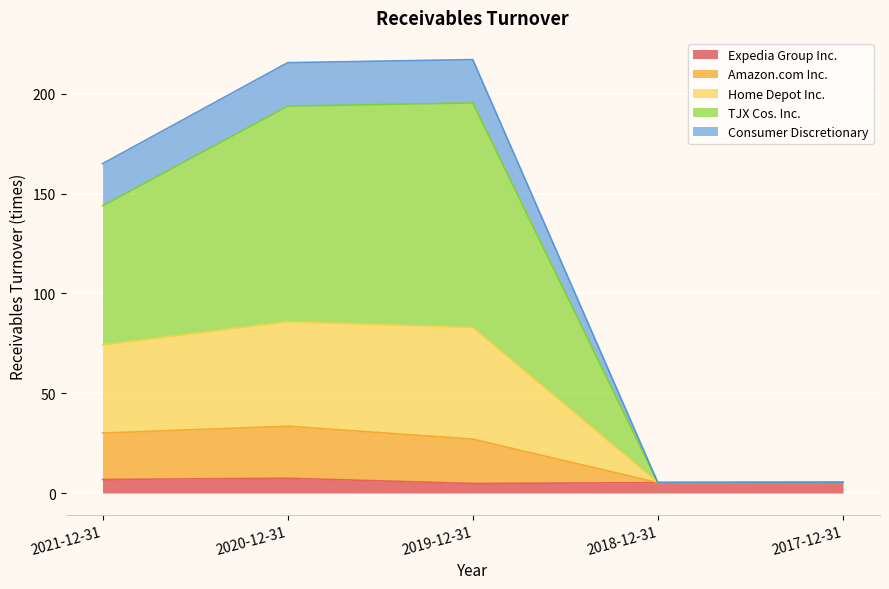

Is it true that Expedia Group Inc. equals 7.4 at 2020-12-31?

True